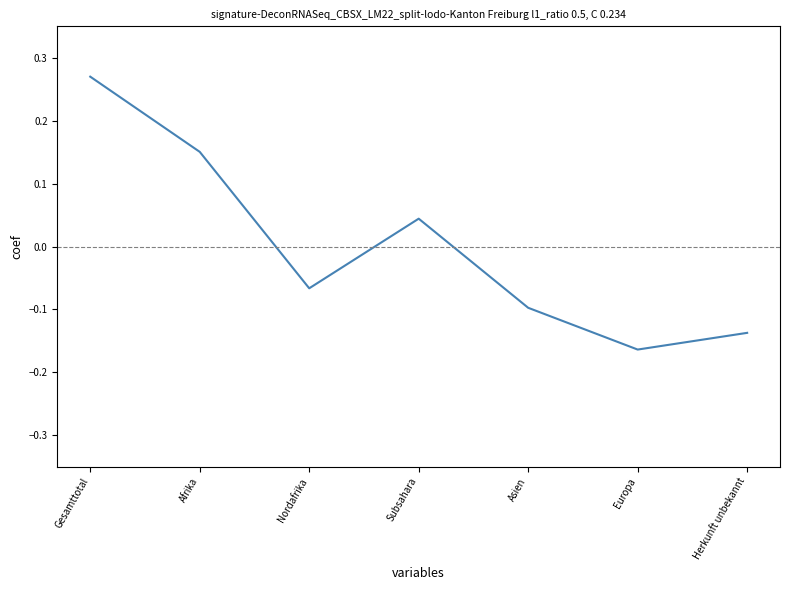

Rank the categories by value from highest to lowest.

Gesamttotal, Afrika, Subsahara, Nordafrika, Asien, Herkunft unbekannt, Europa